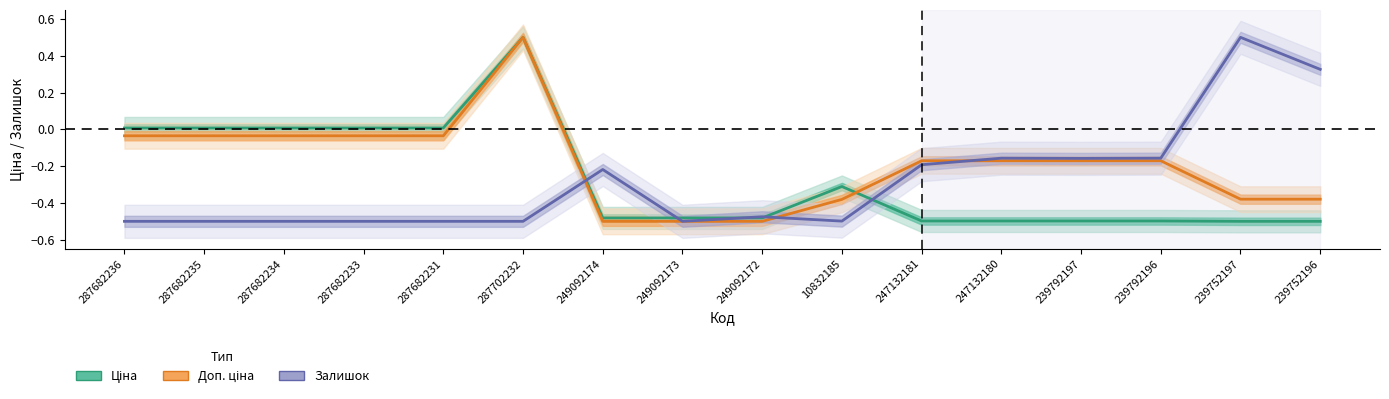

What is the average value of the Ціна series?

-0.3